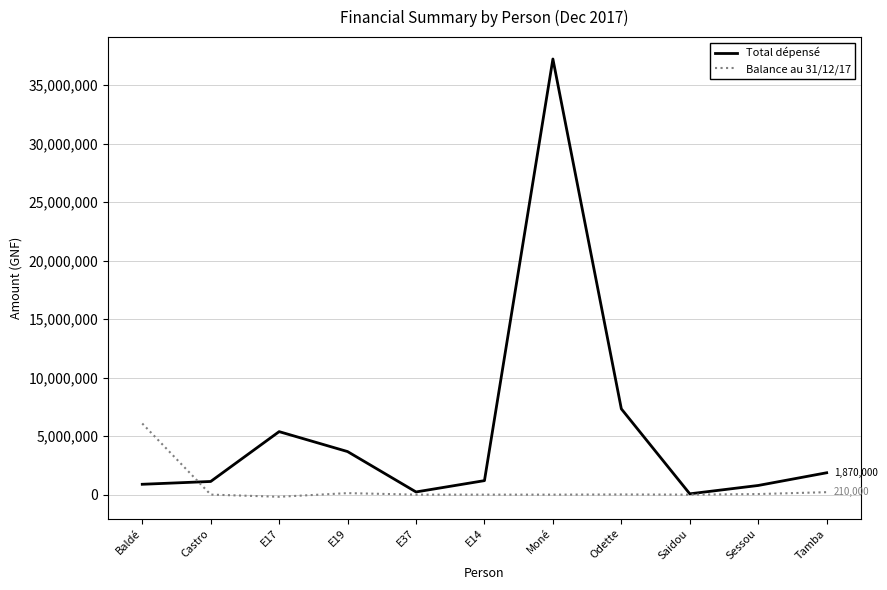

Which label corresponds to the largest value in the chart?

Moné